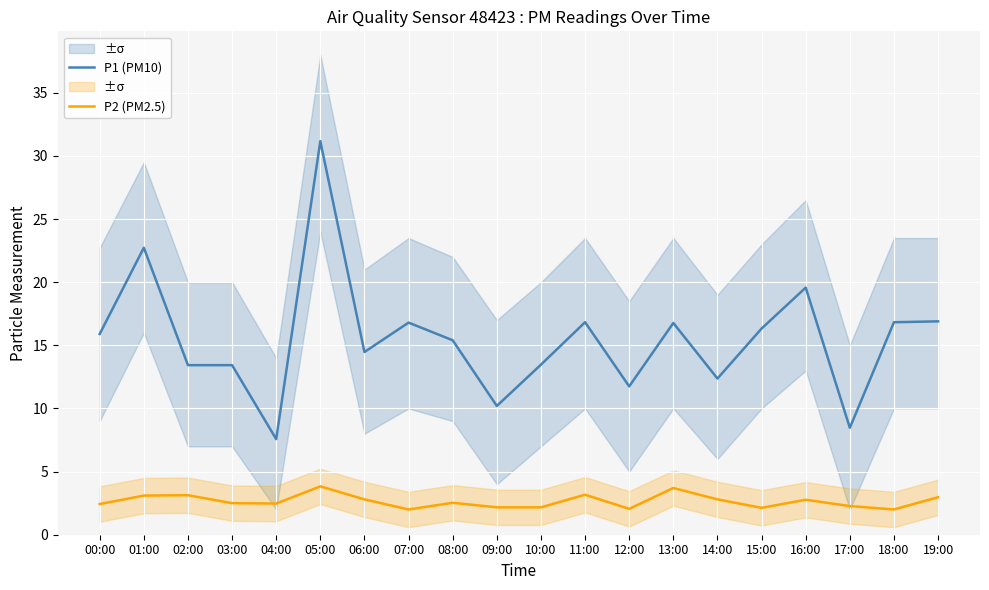

Rank the categories by P1 (PM10) value from highest to lowest.

05:00, 01:00, 16:00, 19:00, 11:00, 18:00, 07:00, 13:00, 15:00, 00:00, 08:00, 06:00, 10:00, 02:00, 03:00, 14:00, 12:00, 09:00, 17:00, 04:00